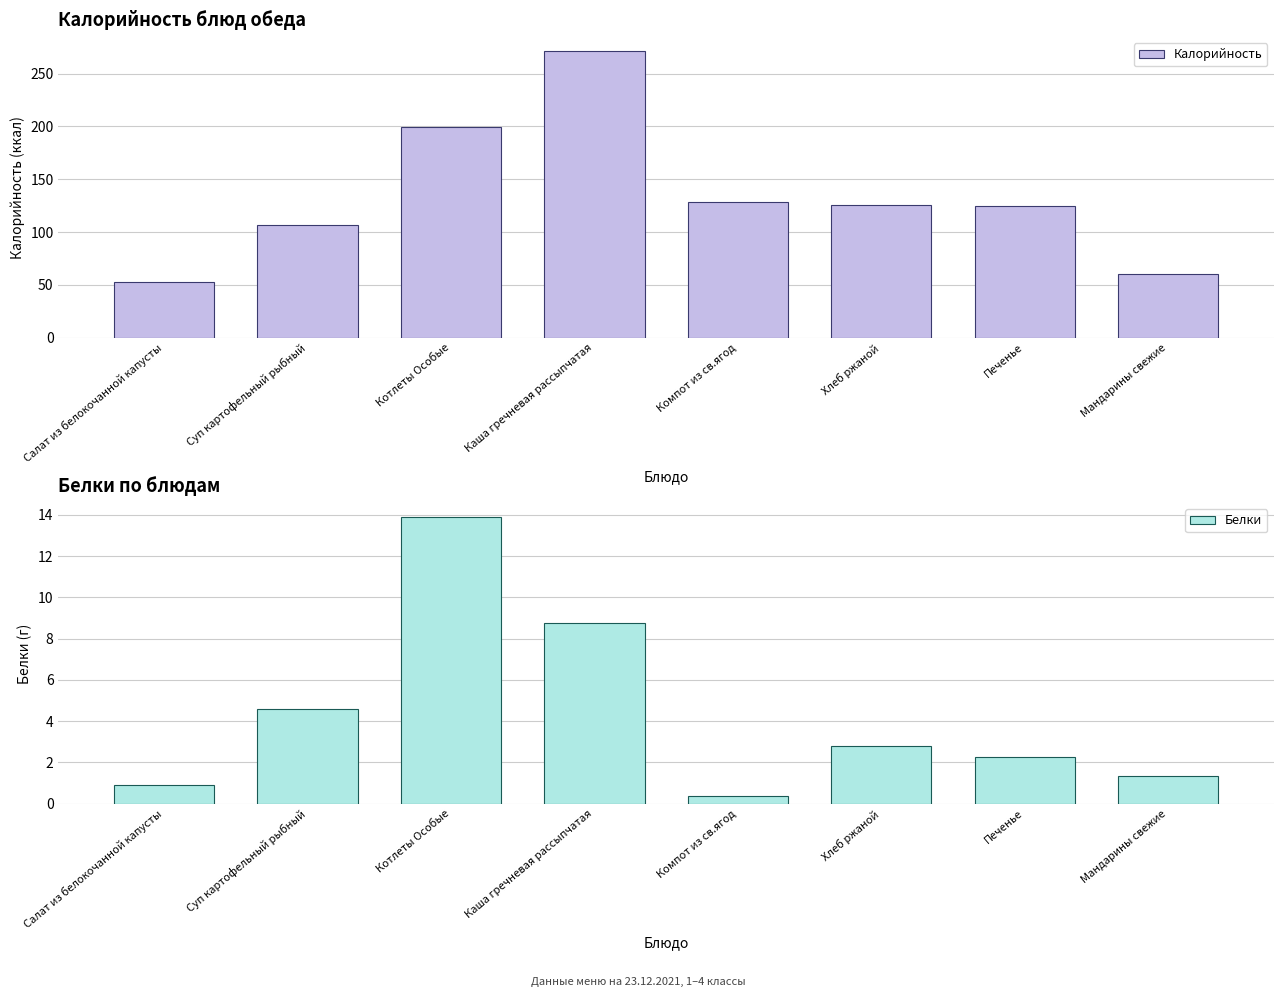

What is the sum of all Белки values?

34.9